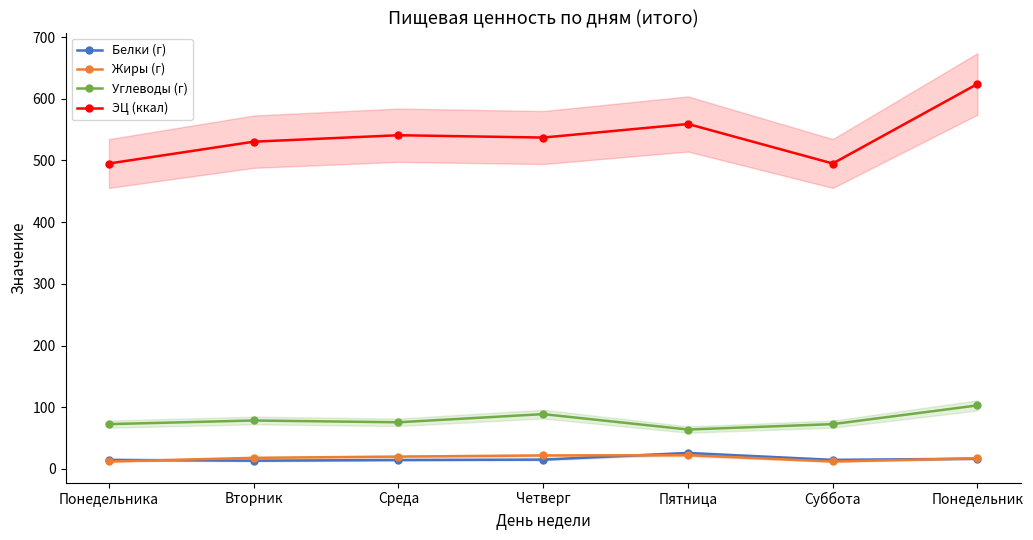

Is the value of Углеводы (г) at Пятница greater than the value of Жиры (г) at Понедельник?

Yes